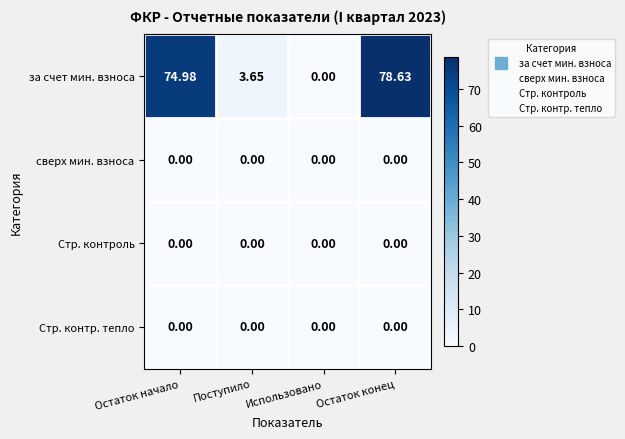

At which category is the sum across all series the highest?

Остаток конец